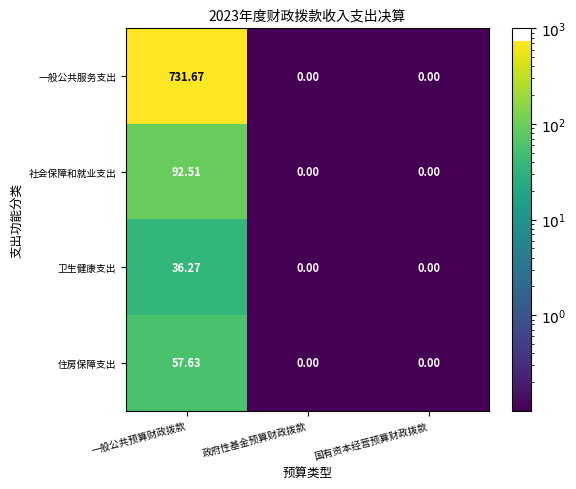

Which series has the largest total across all categories?

一般公共服务支出